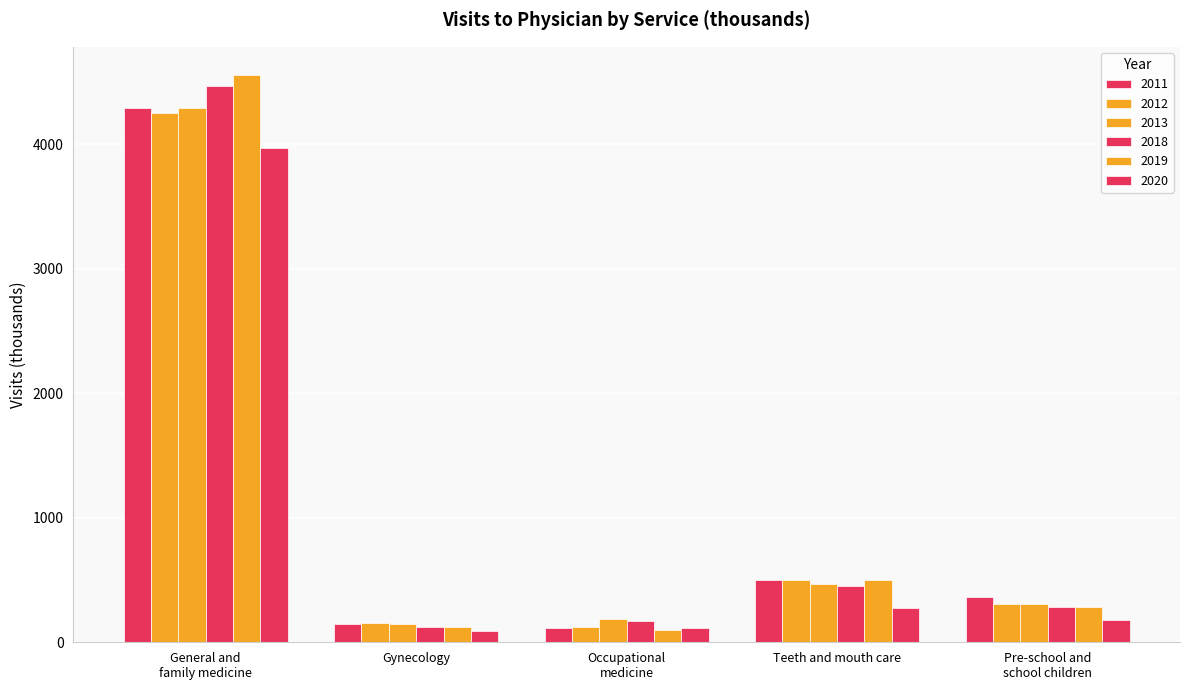

What position from the left is Gynecology?

2